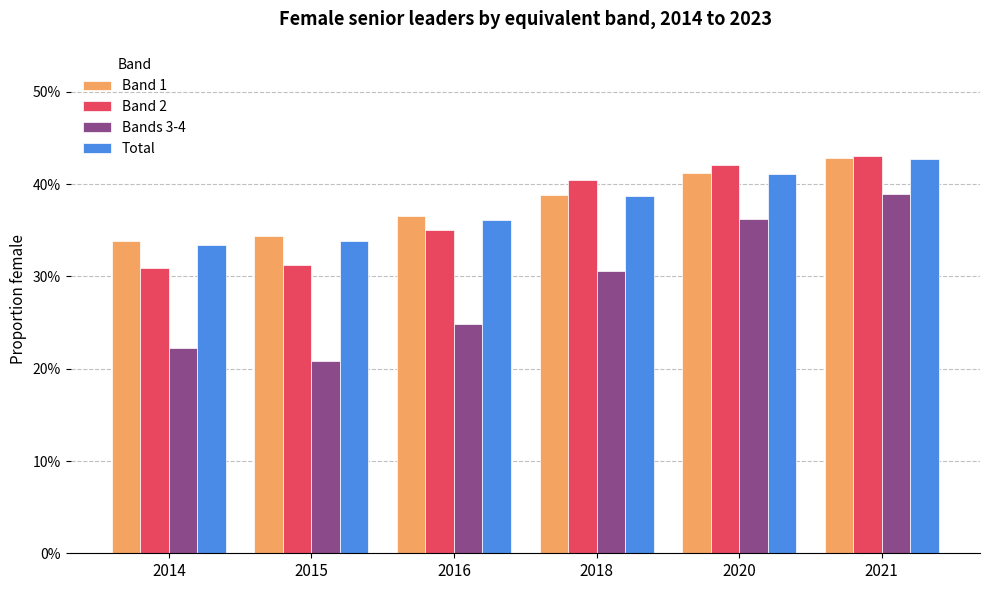

What is the value of the Bands 3-4 bar at the 5th from the left?

0.4